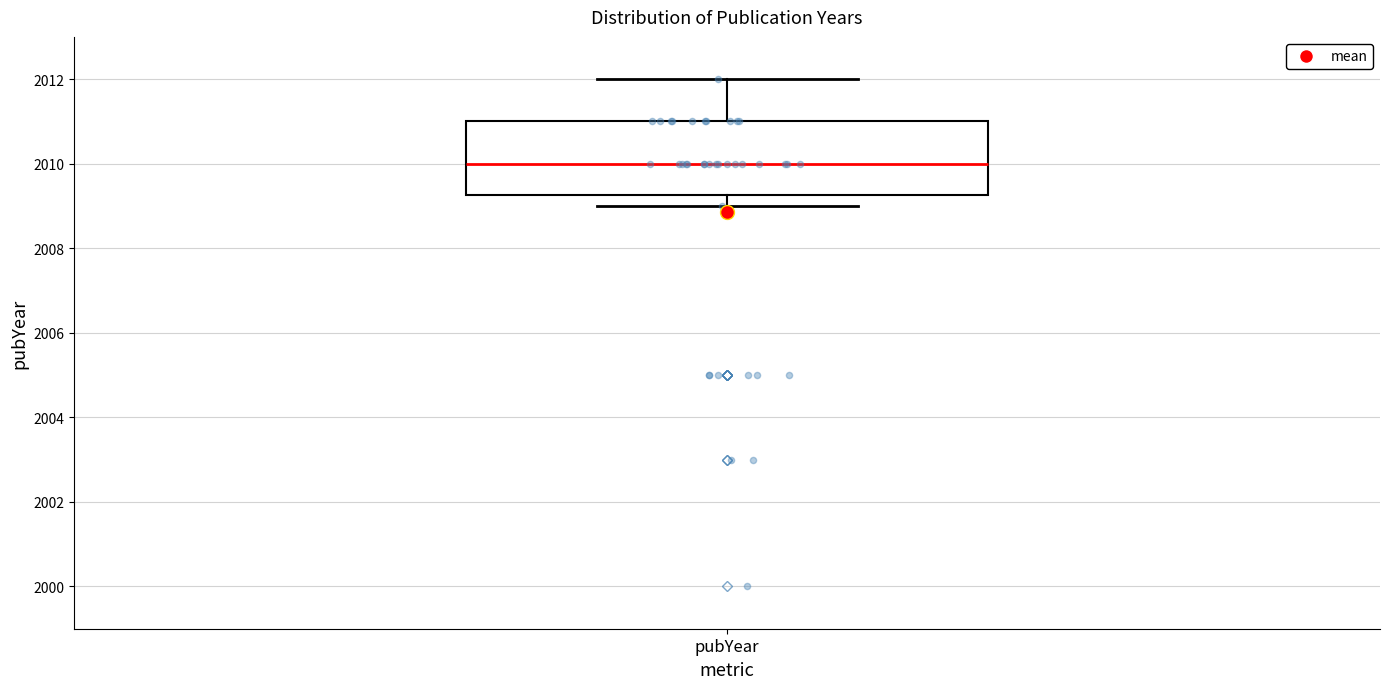

Where does the upper whisker of the box for pubYear end on the y-axis? The values are not printed on the chart, so give them approximately, as read against the axis.

2012.0